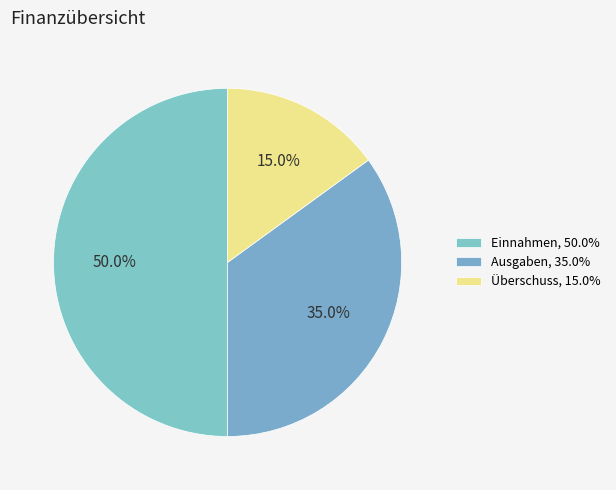

Which slice is the largest?

Einnahmen